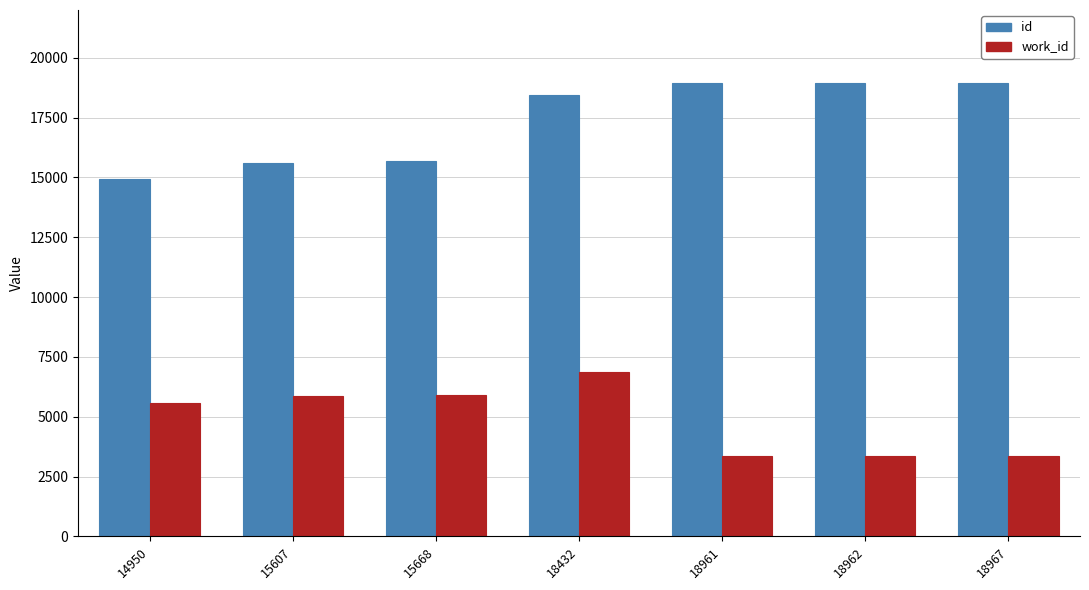

The id series shows 18961 at 18961. True or false?

True